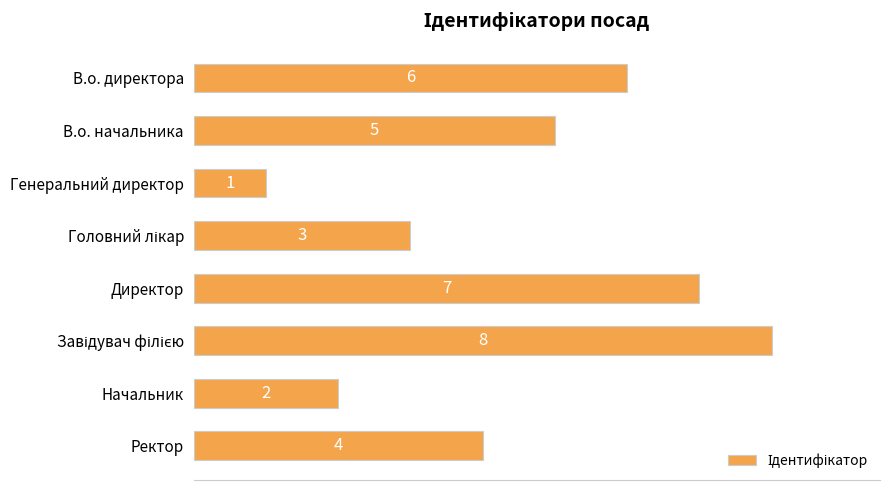

Between Начальник and В.о. директора, which is larger?

В.о. директора